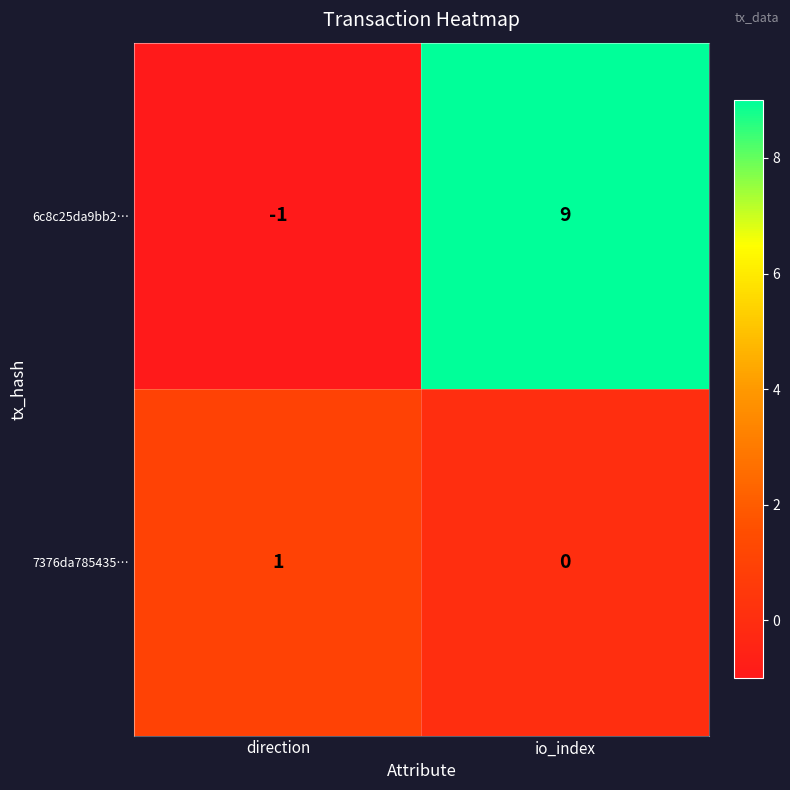

How many data points does each series have?

2